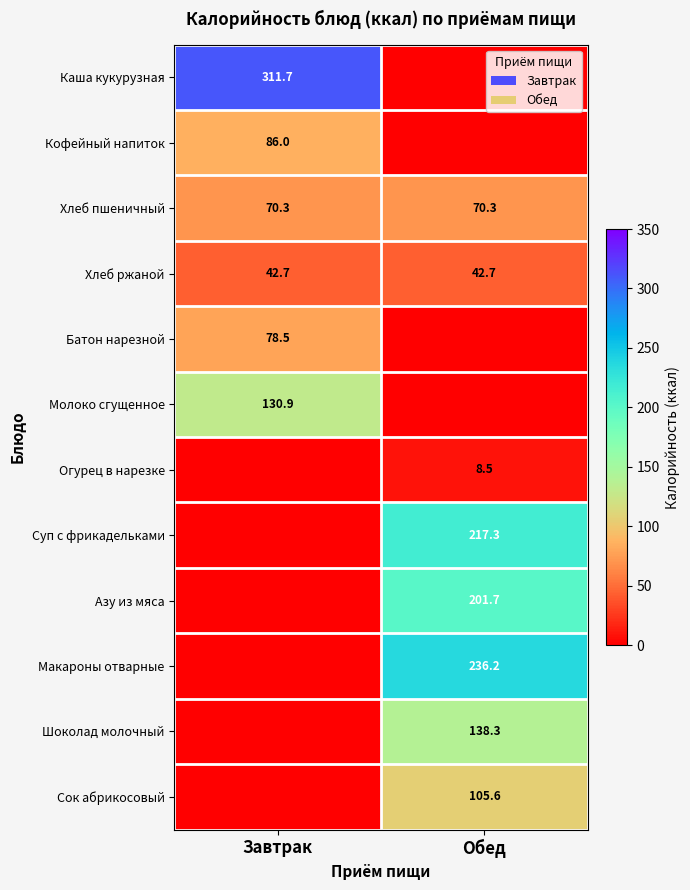

True or false: Огурец в нарезке has a value of 8.5 at Обед.

True